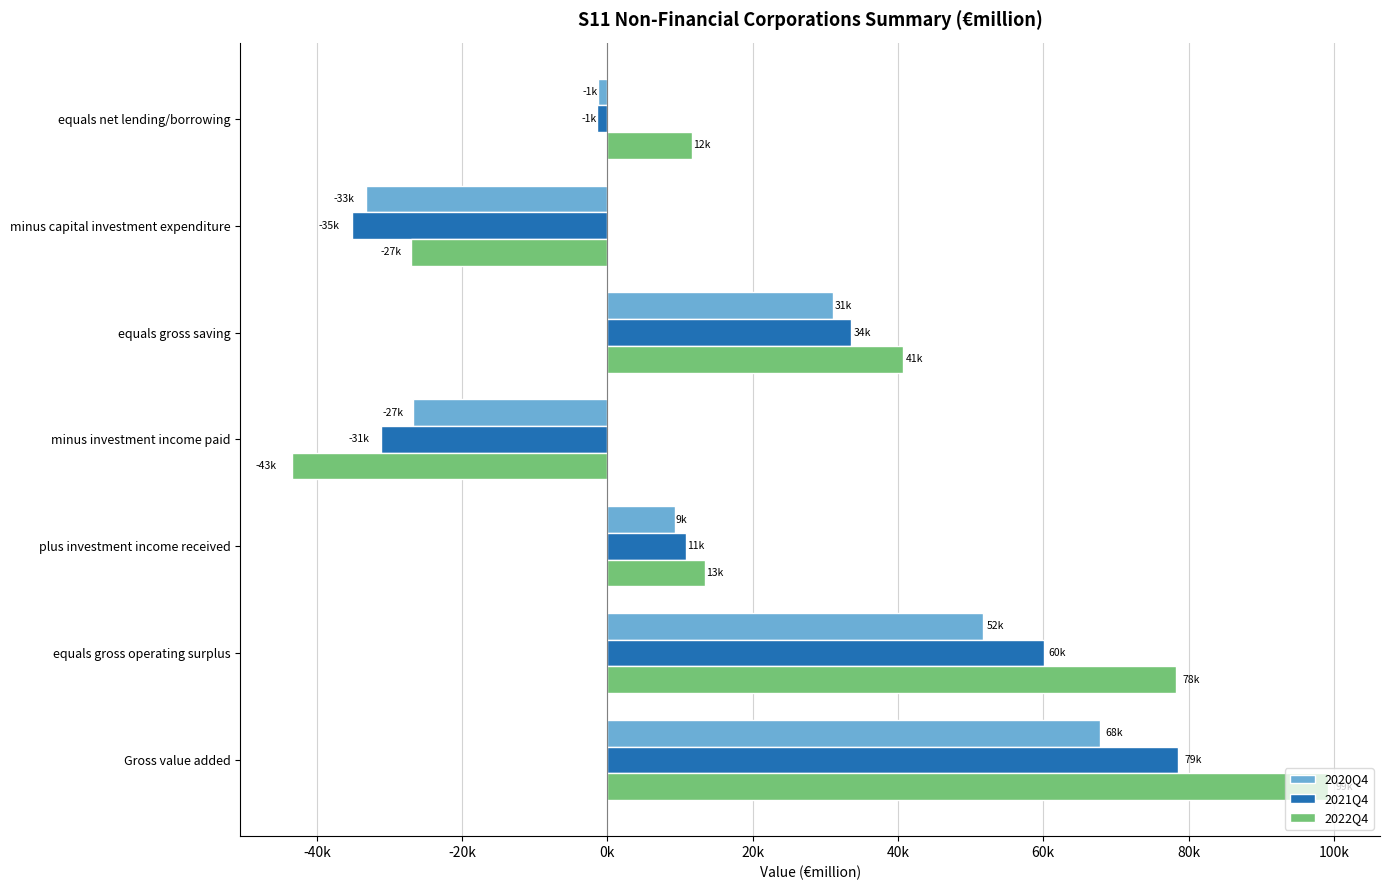

What are all the series names shown in the legend?

2020Q4, 2021Q4, 2022Q4